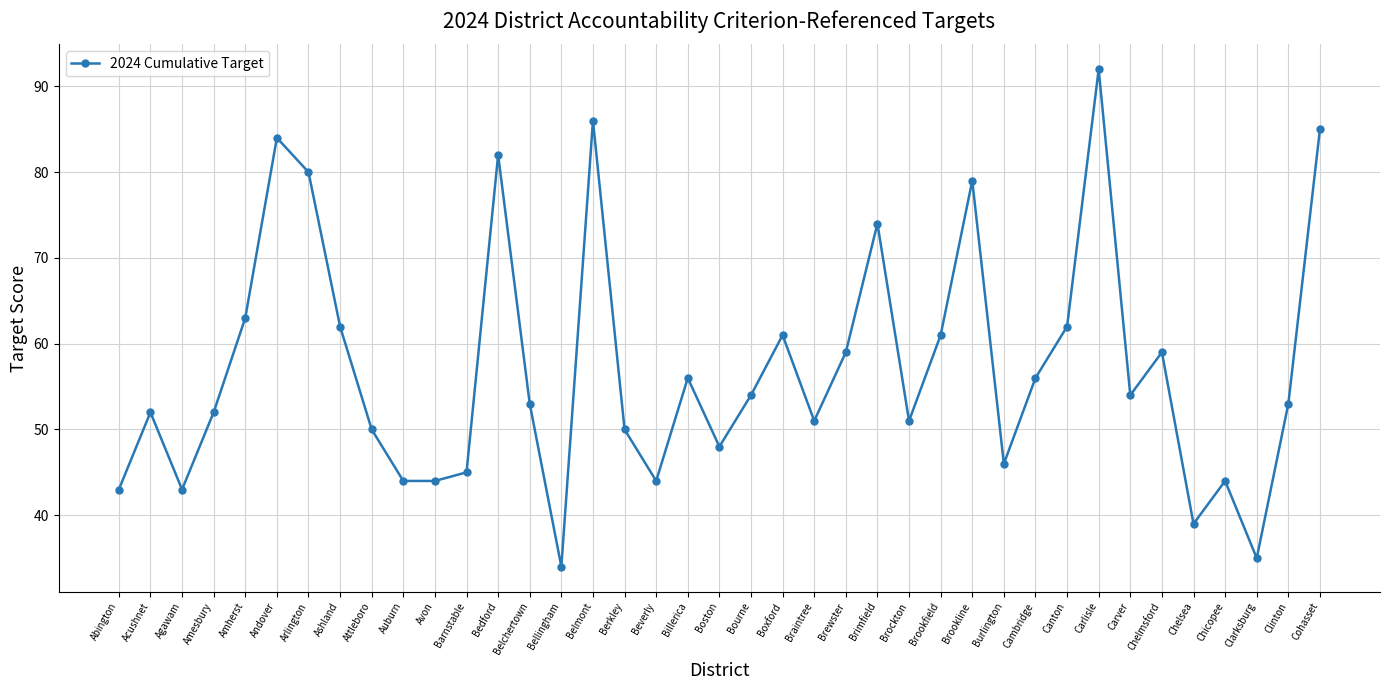

Is it true that the value at Acushnet is 12?

False